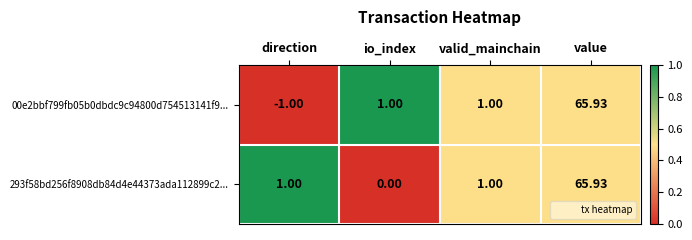

Which category has the lowest value across all series?

direction